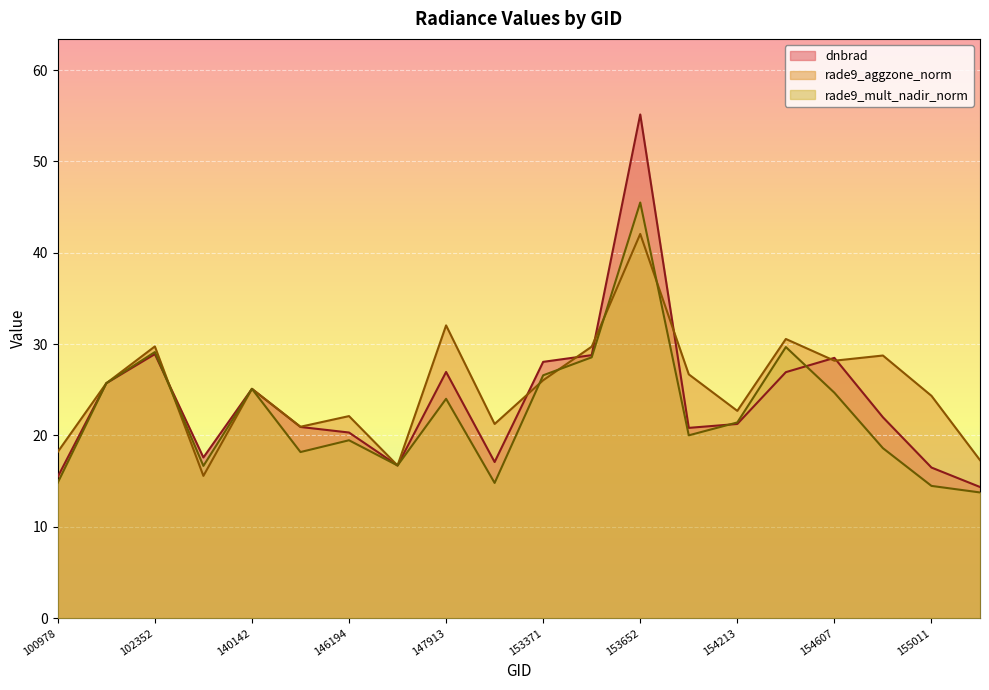

What is the spread (max minus min) of values at 103686?

2.0